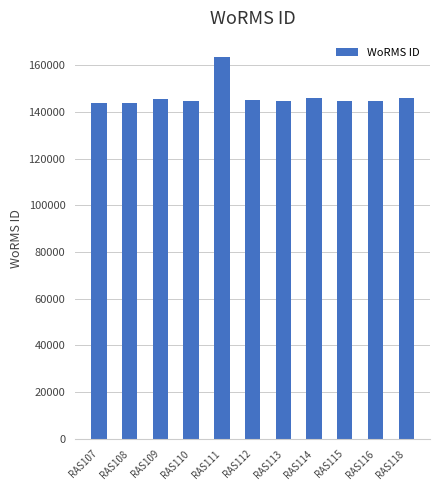

What is the sum of all values?

1612367